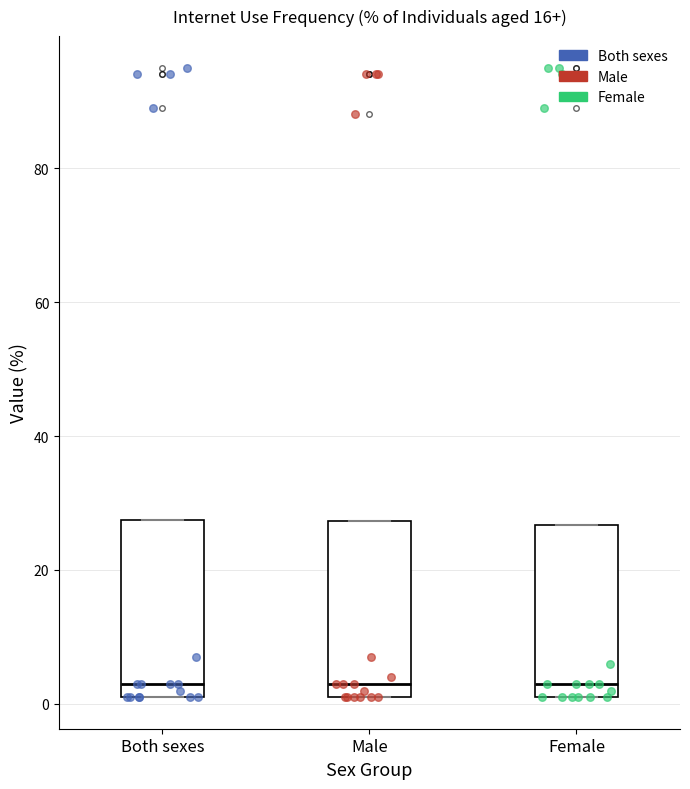

Reading left to right, read every box against the y-axis: the position of its median line, the range the box covers, and the ends of its whiskers. The values are not printed on the chart, so give them approximately, as read against the axis.

Both sexes: median 4, box 2 to 28, whiskers 2 to 28
Male: median 4, box 2 to 28, whiskers 2 to 28
Female: median 4, box 2 to 26, whiskers 2 to 26